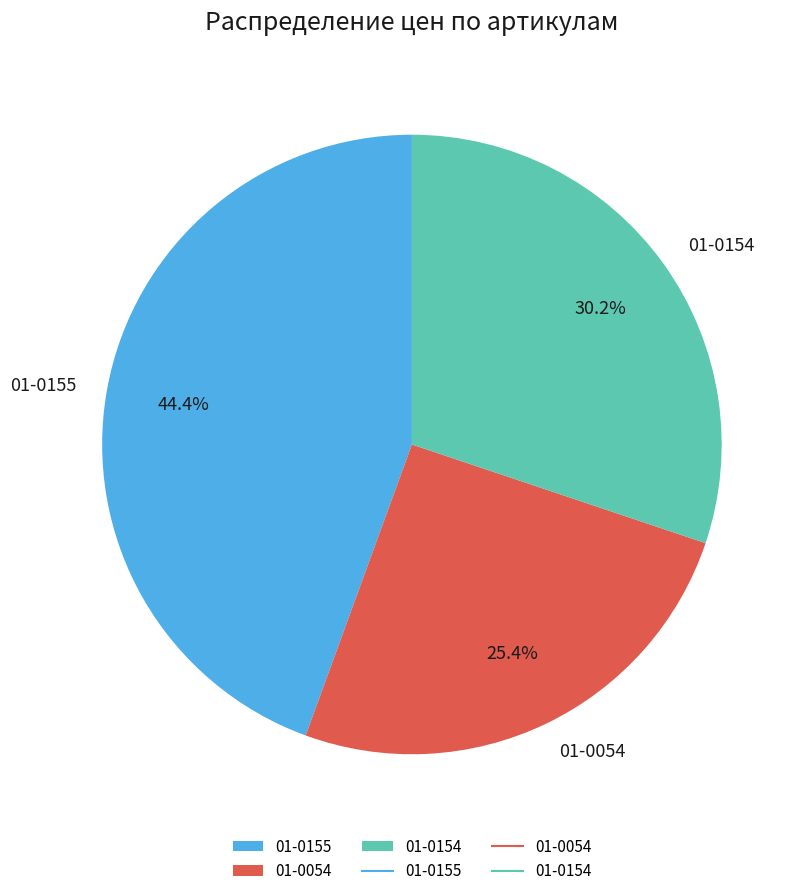

Do 01-0154 and 01-0054 together represent more than half of the pie?

Yes